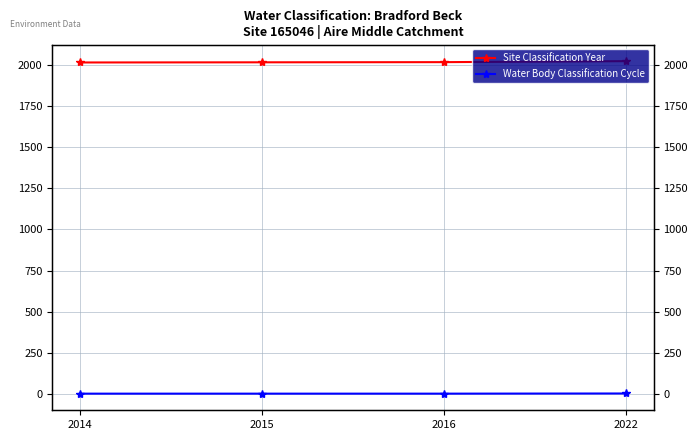

The Water Body Classification Cycle series shows 4 at 2014. True or false?

False